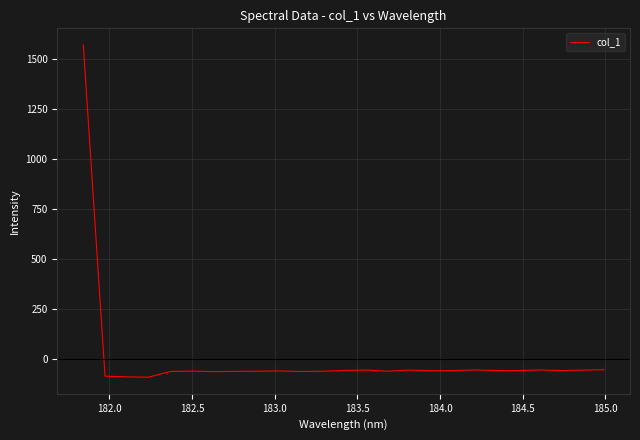

What is the difference between the maximum and minimum values?

1662.9